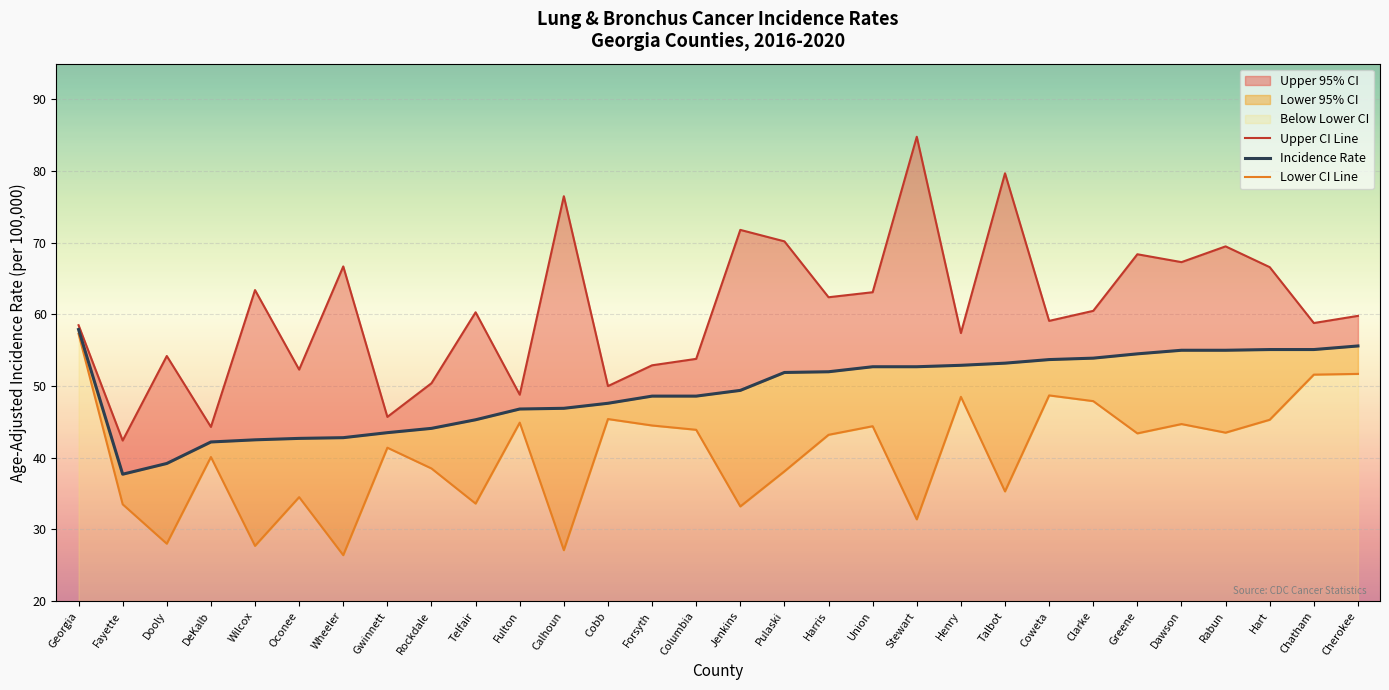

What is the greatest value displayed?

84.8